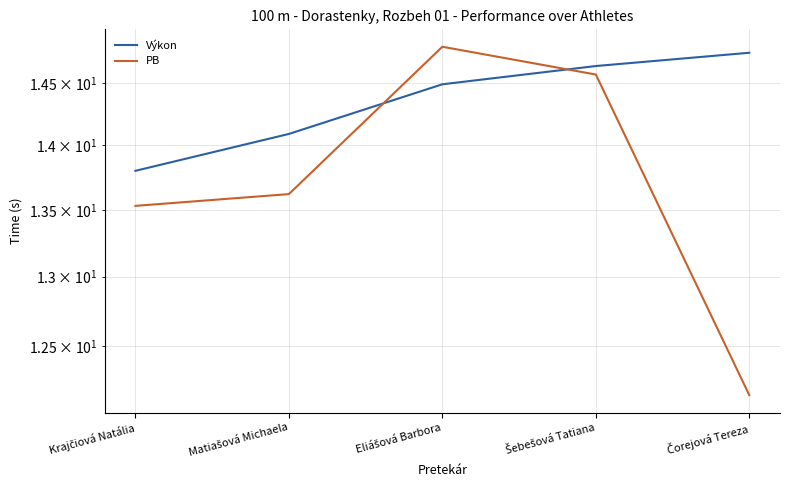

What is the minimum value for PB?

12.2